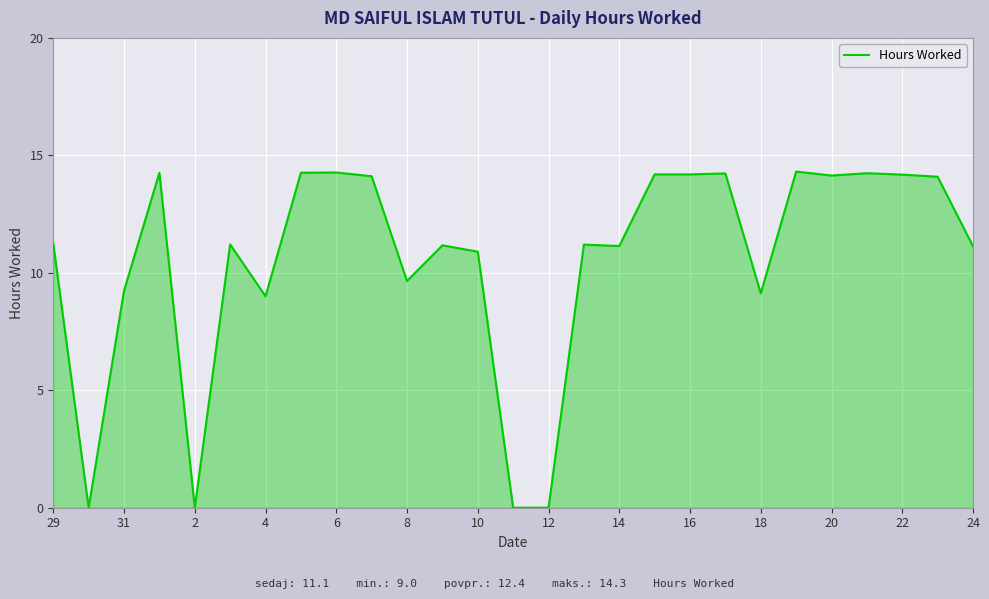

What is the greatest value displayed?

14.3